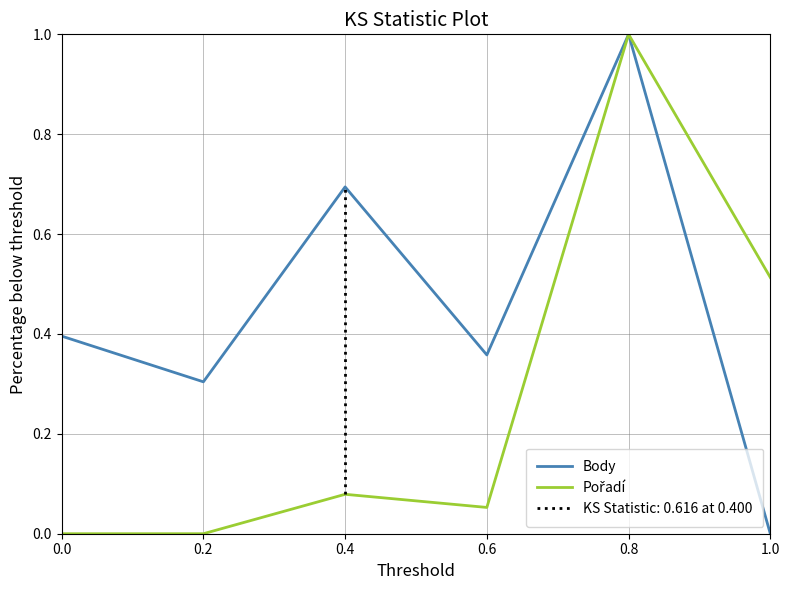

Reading right to left, transcribe all the data shown in this chart.

Body: 0.0	1.0	0.4	0.7	0.3	0.4
Pořadí: 0.5	1.0	0.1	0.1	0.0	0.0